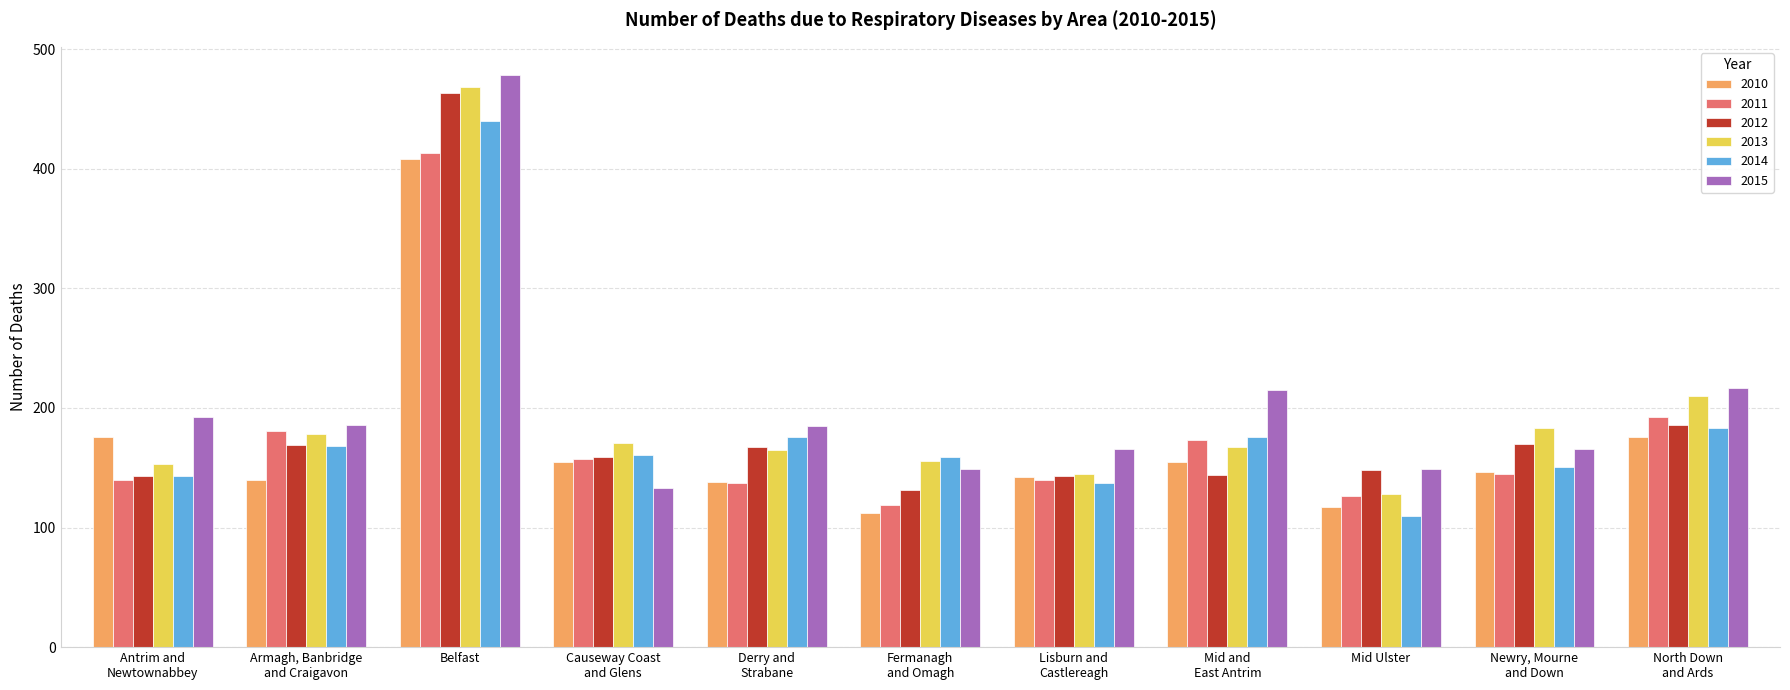

Rank the categories by 2013 value from highest to lowest.

Belfast, North Down
and Ards, Newry, Mourne
and Down, Armagh, Banbridge
and Craigavon, Causeway Coast
and Glens, Mid and
East Antrim, Derry and
Strabane, Fermanagh
and Omagh, Antrim and
Newtownabbey, Lisburn and
Castlereagh, Mid Ulster